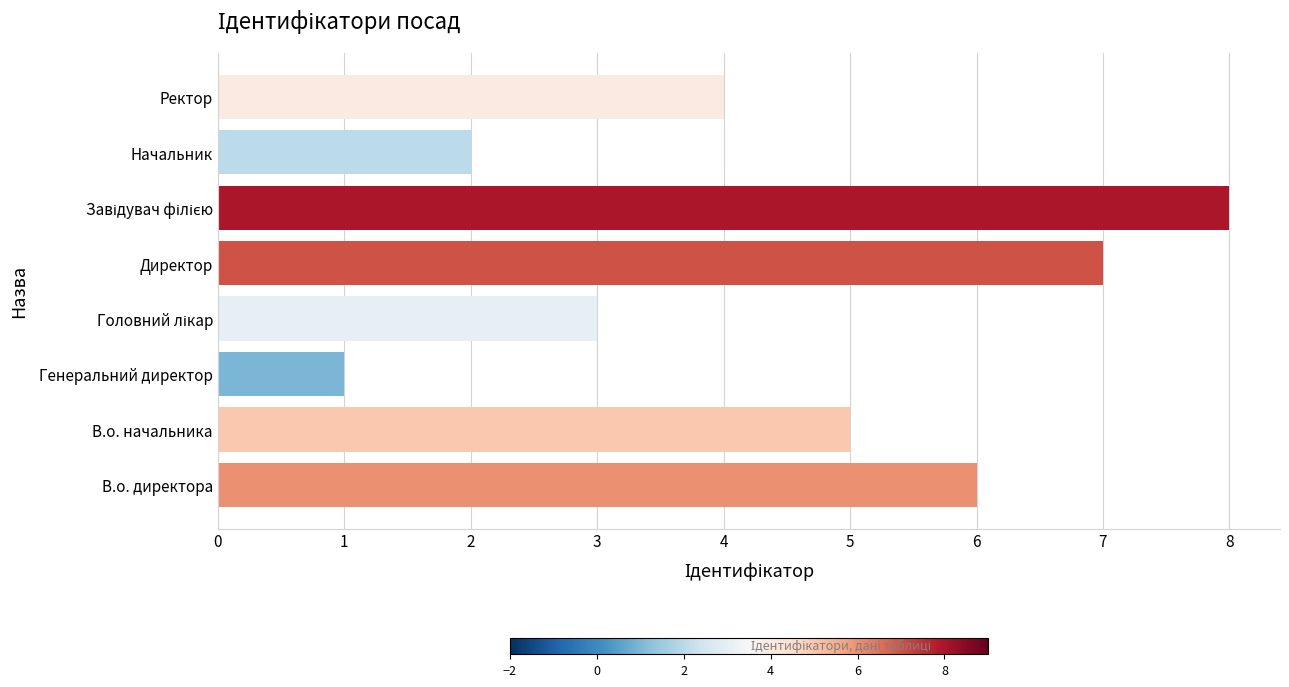

Reading bottom to top, list all the values displayed in this chart.

6	5	1	3	7	8	2	4